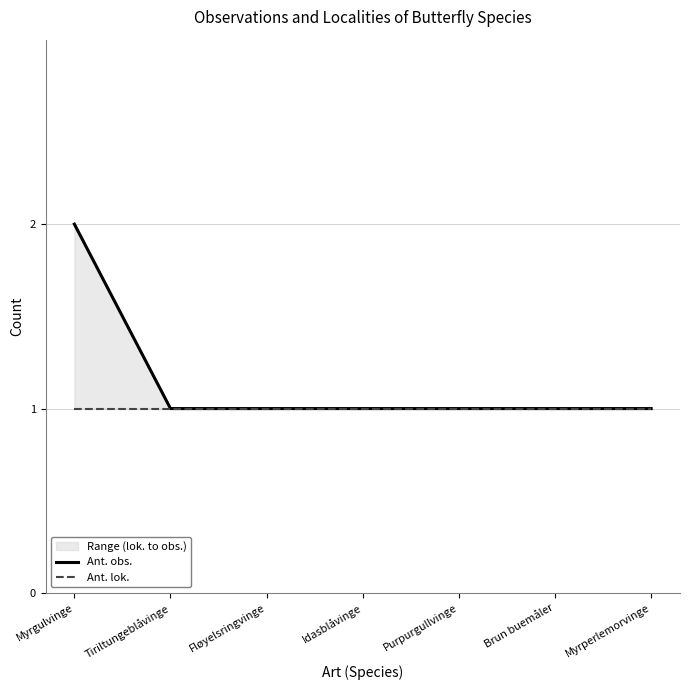

At which label is Ant. lok. closest to 1?

Myrgulvinge